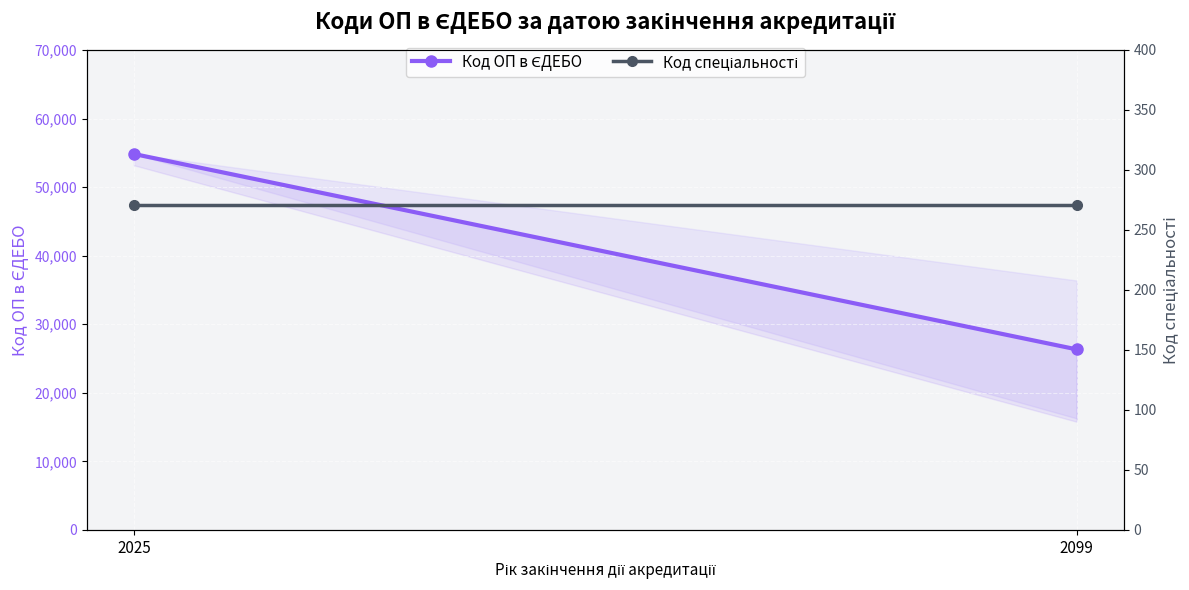

Reading left to right, list all the values displayed in this chart.

Код ОП в ЄДЕБО: 54829.5	26330.0
Код спеціальності: 271.0	271.0